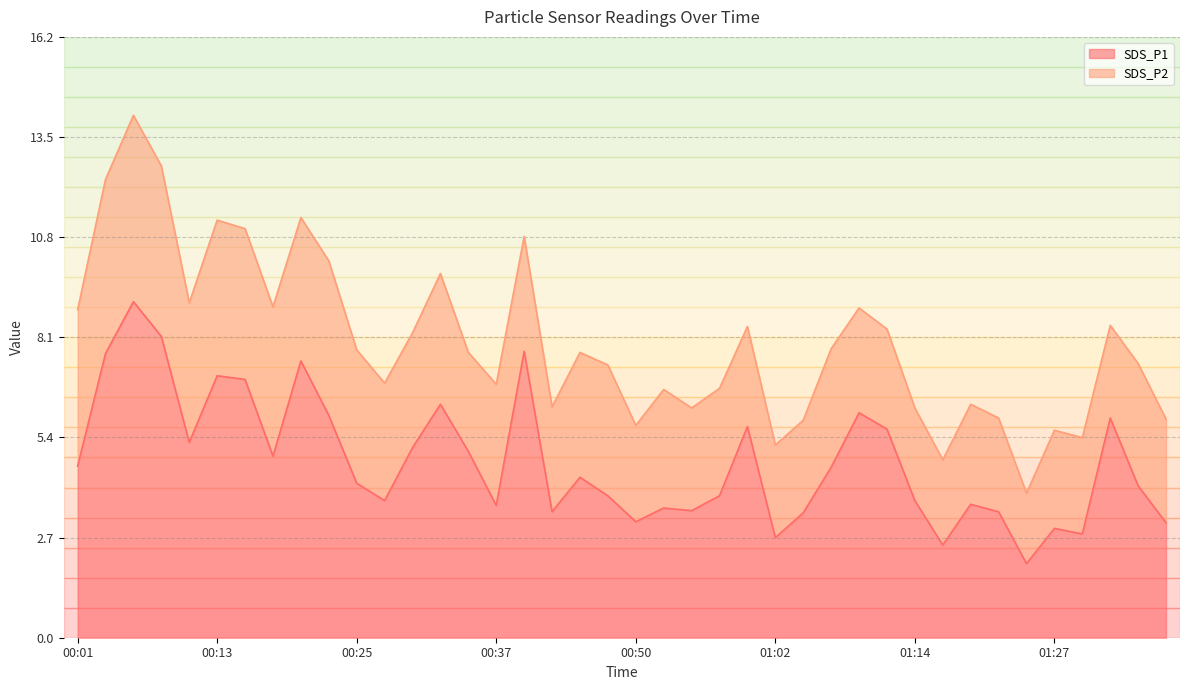

How many interior local valleys (lower than both neighbors) does the data have?

11